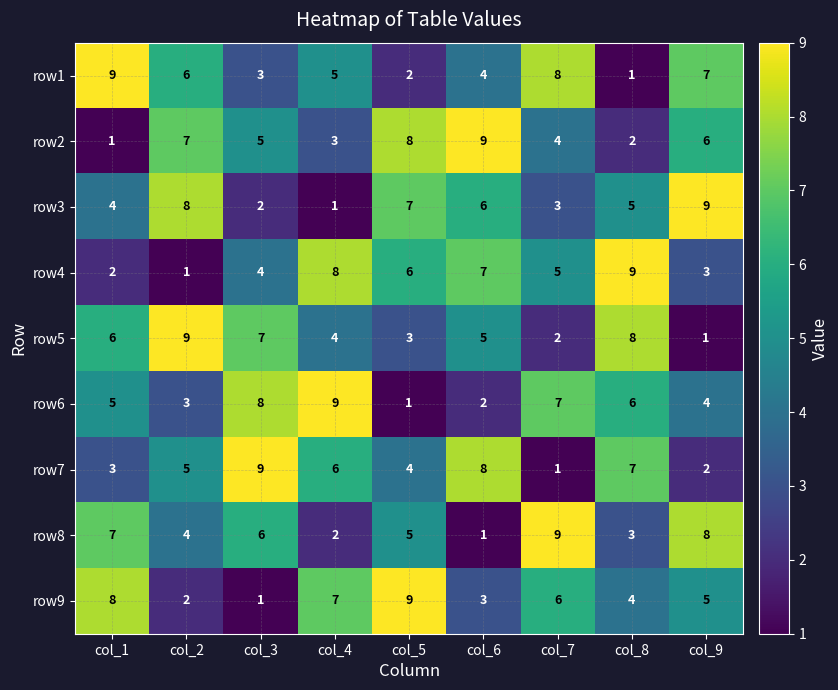

Is the value of row3 at col_7 greater than the value of row7 at col_7?

Yes